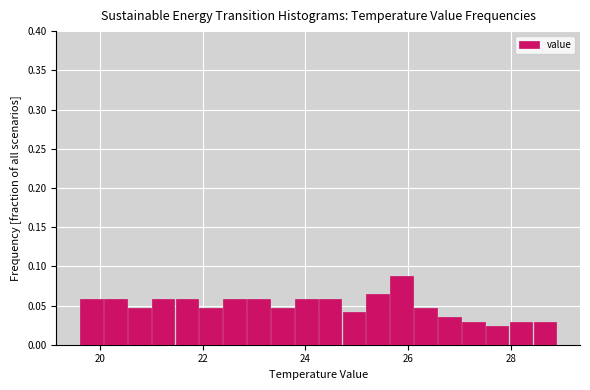

Read against the x-axis, roughly where is the centre of the tallest bar?

25.8